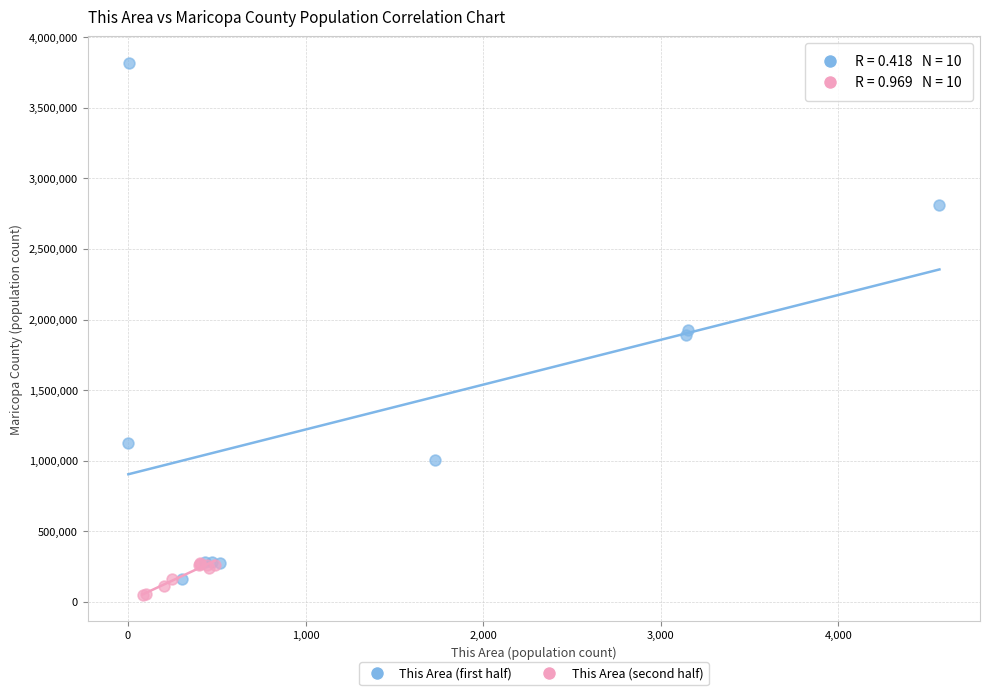

Which series contains the highest Y value?

This Area (first half)